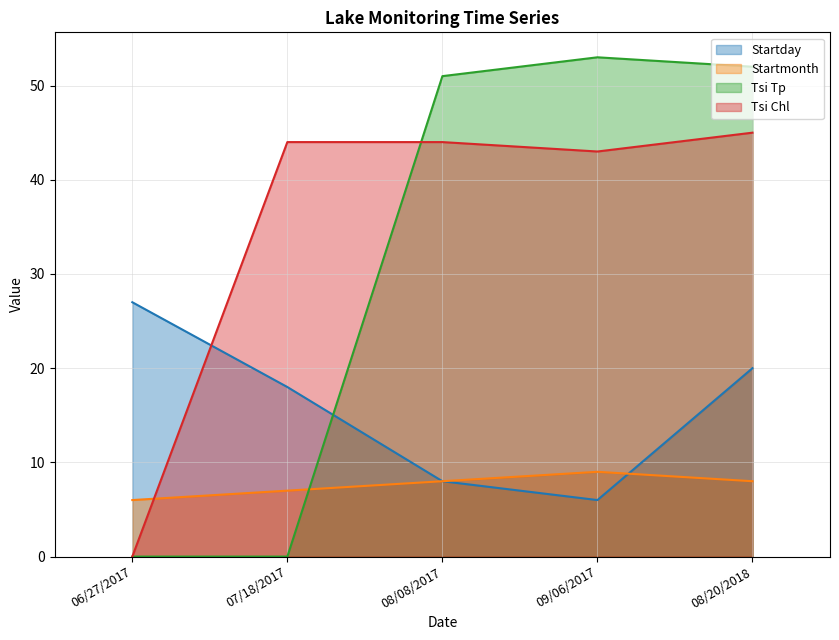

Which series has the widest spread of values?

Tsi Tp